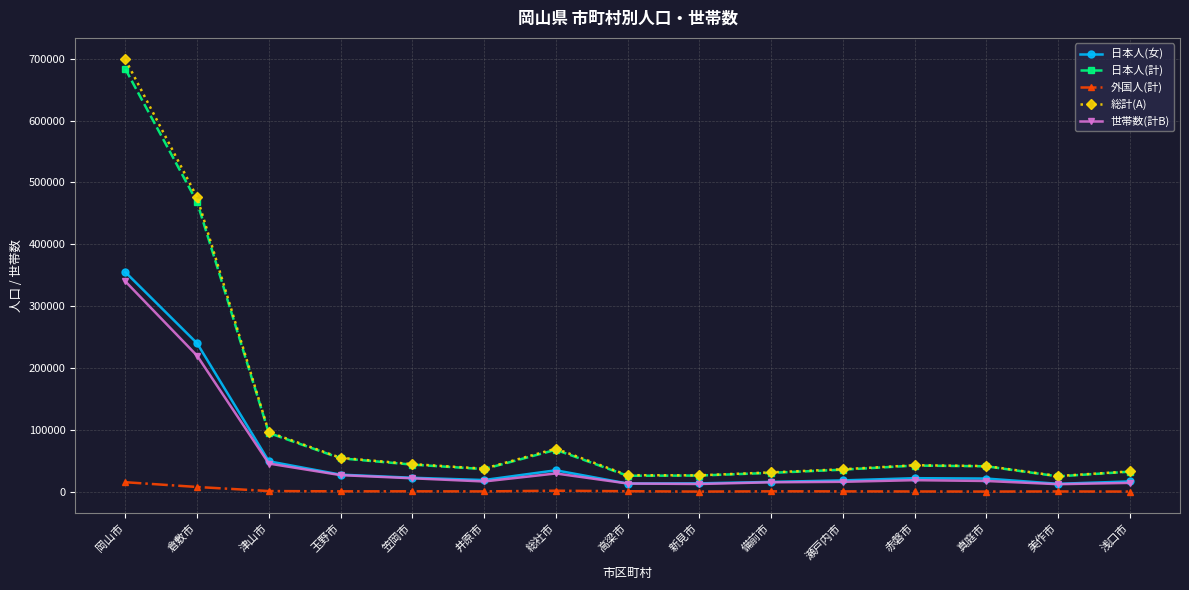

Where is 日本人(女) nearest to the value 183949?

倉敷市